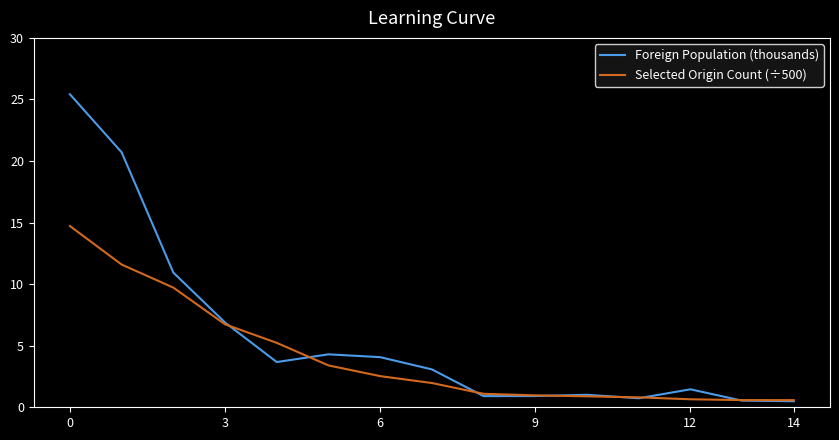

True or false: Foreign Population (thousands) and Selected Origin Count (÷500) cross at least once.

True